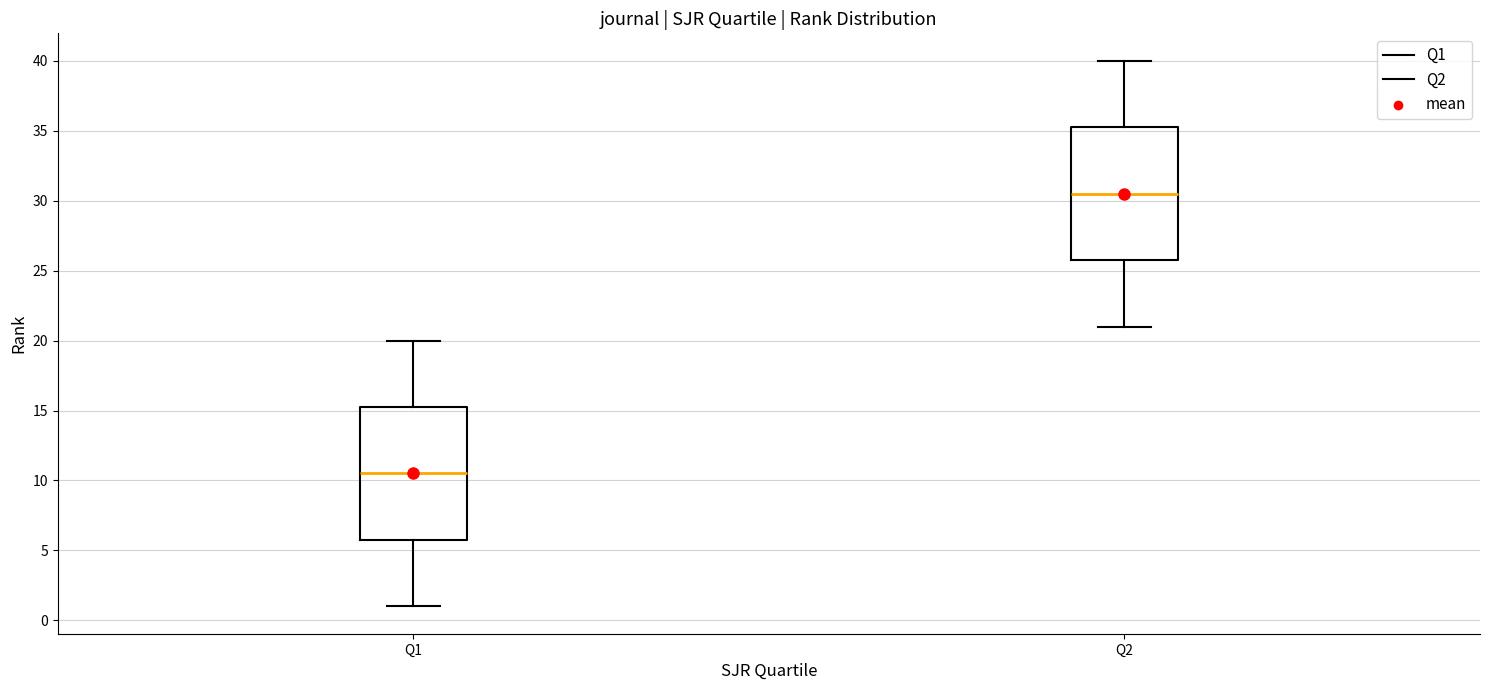

Reading left to right, transcribe this box plot: for each box, give where its median line is, the range the box spans, and where its two whiskers end, as read against the y-axis. The values are not printed on the chart, so give them approximately, as read against the axis.

Q1: median 10.5, box 6.0 to 15.5, whiskers 1.0 to 20.0
Q2: median 30.5, box 26.0 to 35.5, whiskers 21.0 to 40.0